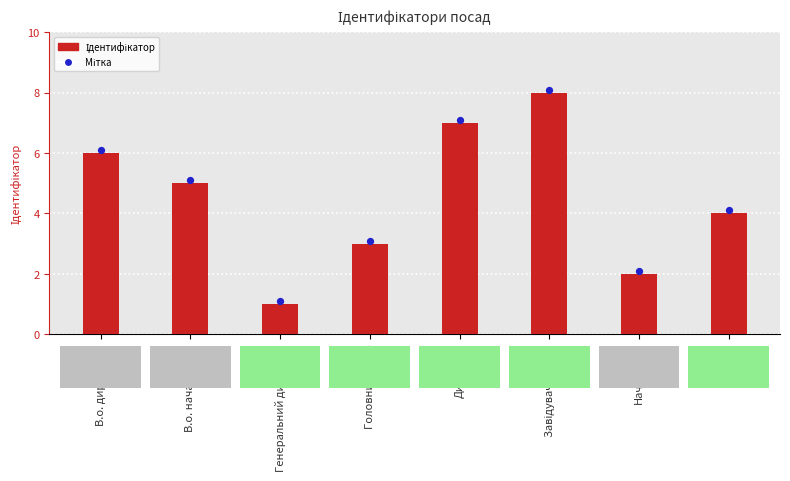

At how many categories does at least one series exceed 5?

4